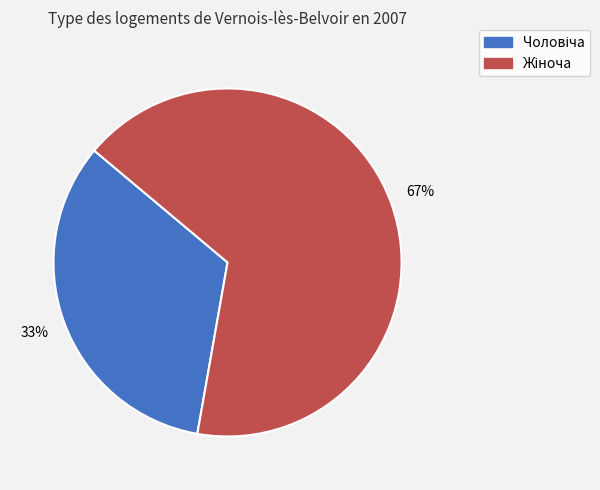

To the nearest percent, what is the average slice percentage?

50%